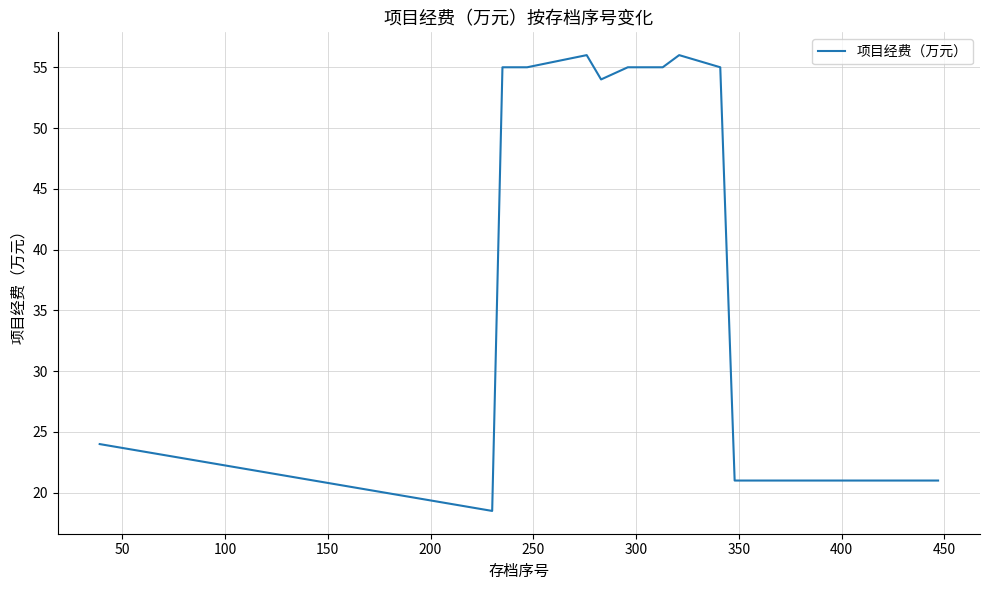

What is the difference between the maximum and minimum values?

37.5